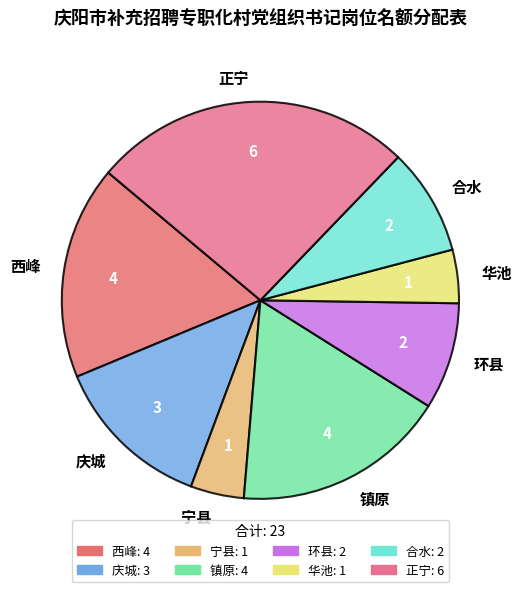

What is the largest slice in the pie chart?

正宁